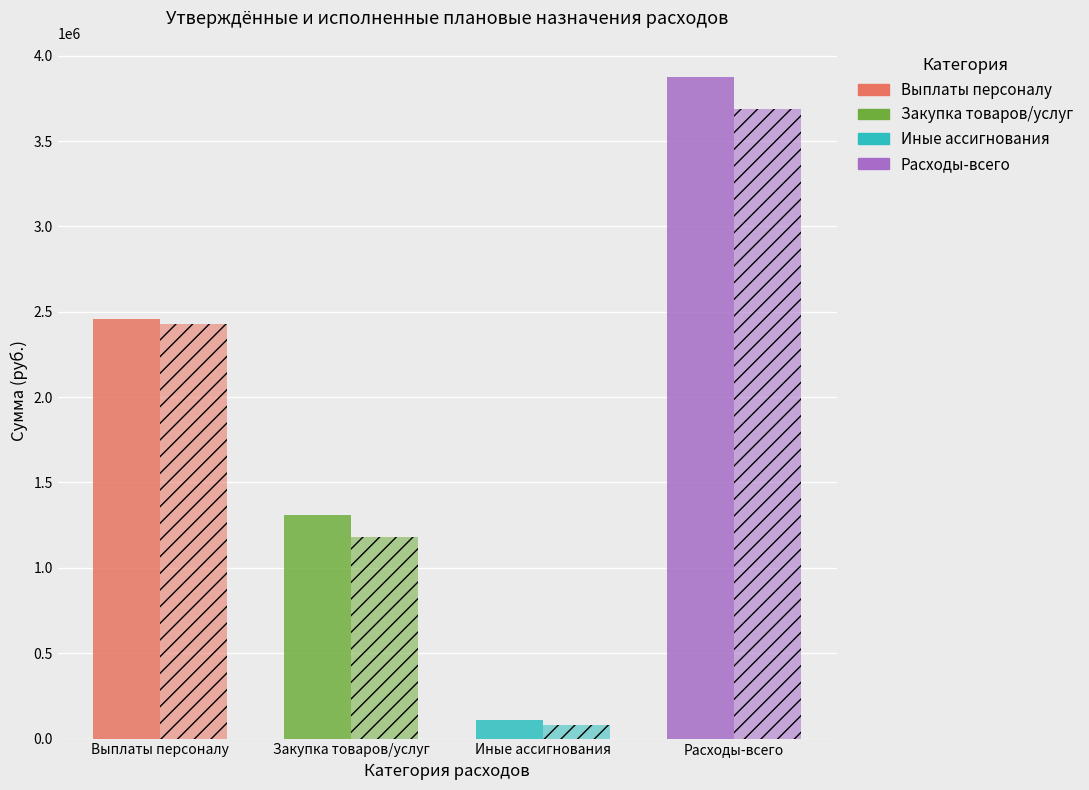

At which category does the chart reach its minimum across all series?

Иные бюджетные ассигнования